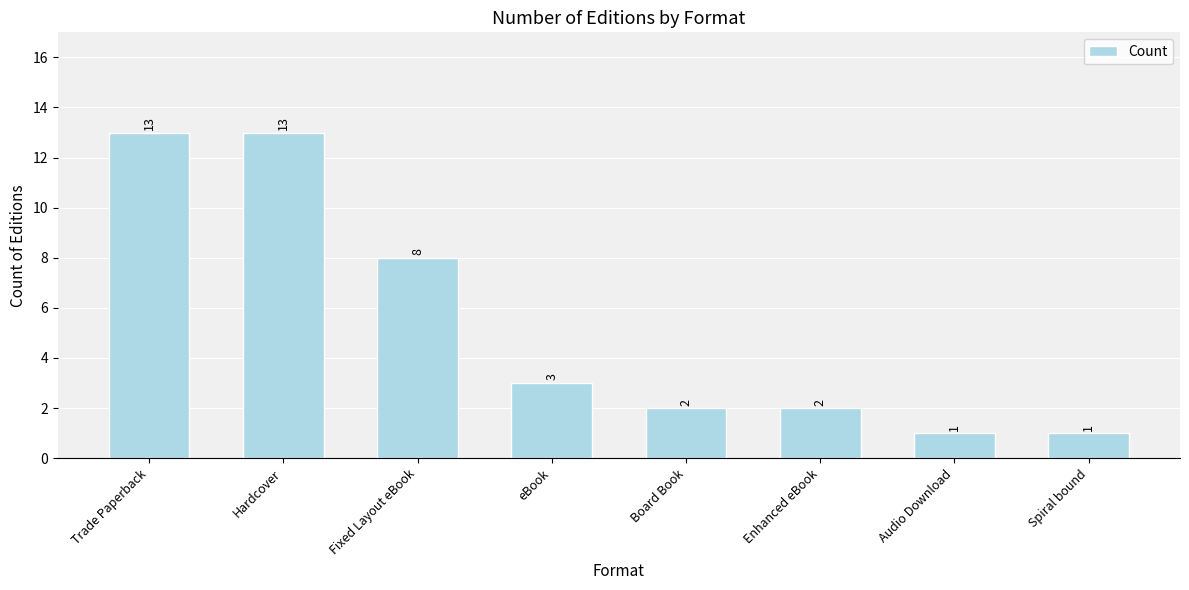

What is the label of the 4th bar from the left?

eBook